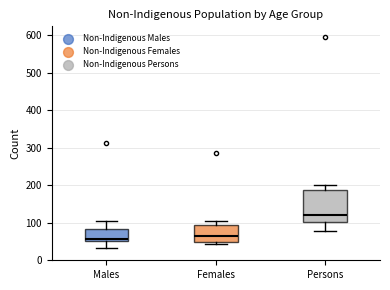

Reading left to right, read every box against the y-axis: the position of its median line, the range the box covers, and the ends of its whiskers. The values are not printed on the chart, so give them approximately, as read against the axis.

Males: median 60, box 50 to 80, whiskers 30 to 110
Females: median 60, box 50 to 90, whiskers 40 to 110
Persons: median 120, box 100 to 190, whiskers 80 to 200